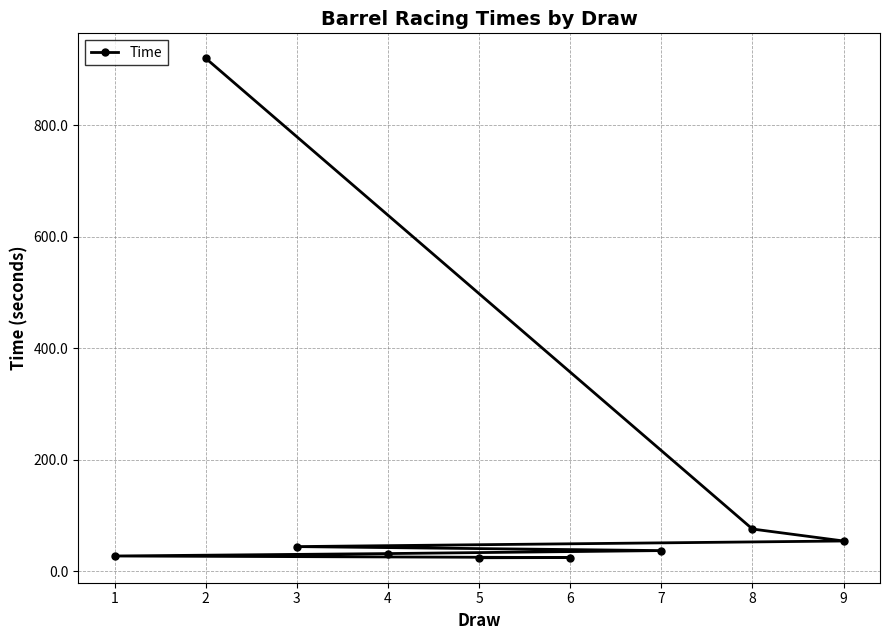

Reading right to left, list all the values displayed in this chart.

2=920.0	8=75.9	9=54.4	3=44.4	7=37.2	4=31.9	1=27.5	6=24.7	5=24.4